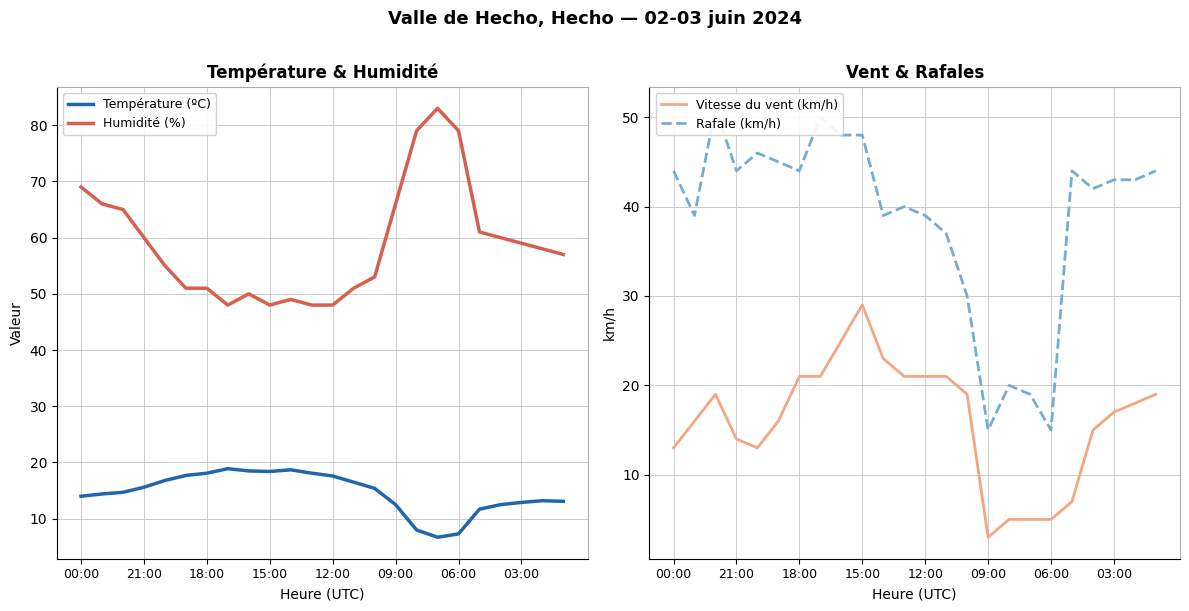

What are all the series names shown in the legend?

Température (ºC), Humidité (%), Vitesse du vent (km/h), Rafale (km/h)